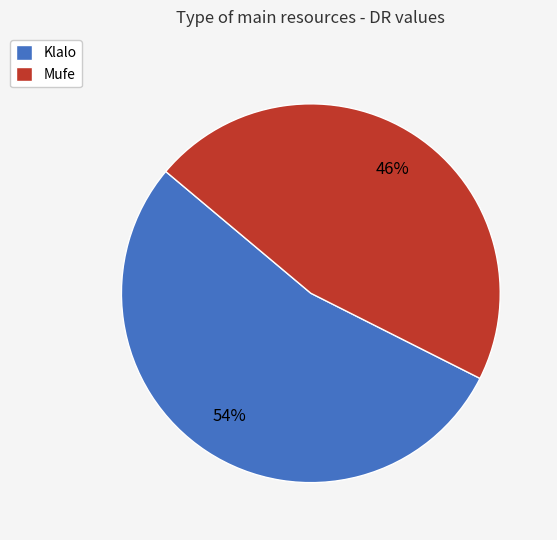

True or false: Mufe accounts for 38% of the total.

False